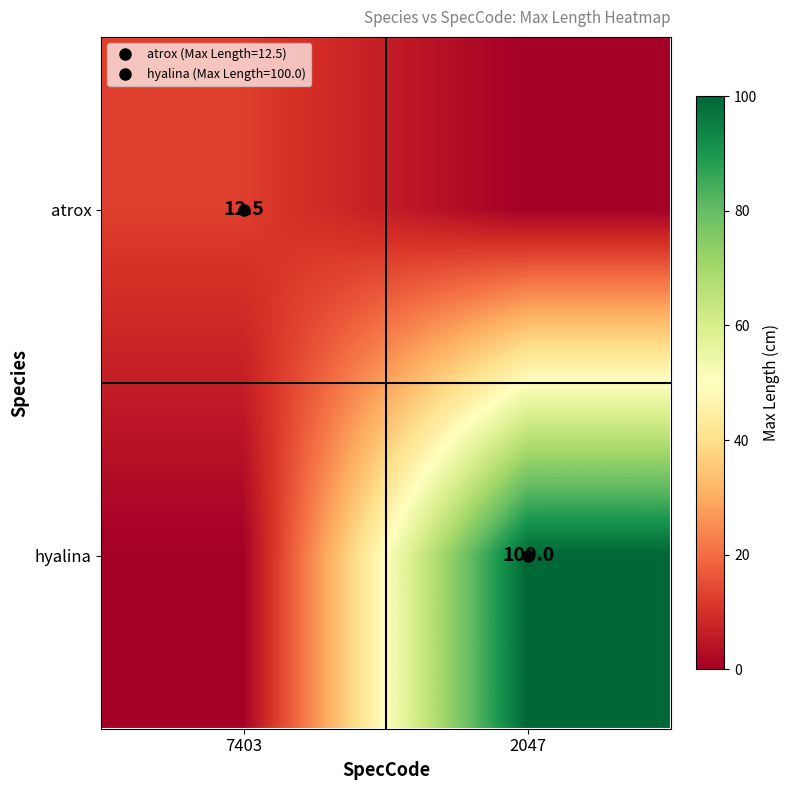

What is the maximum value shown in the chart?

100.0